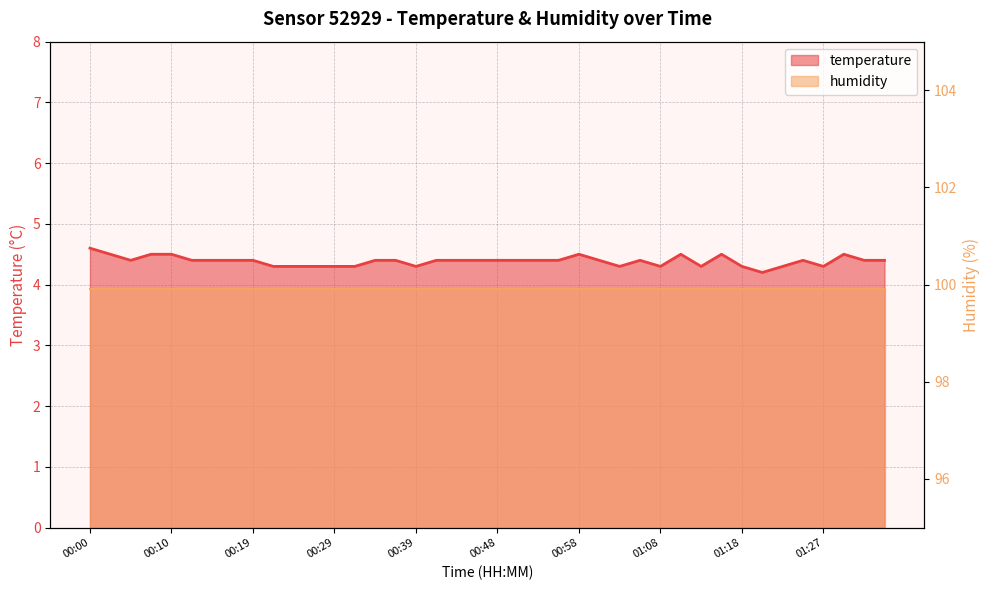

Which label corresponds to the smallest value in the chart?

01:20